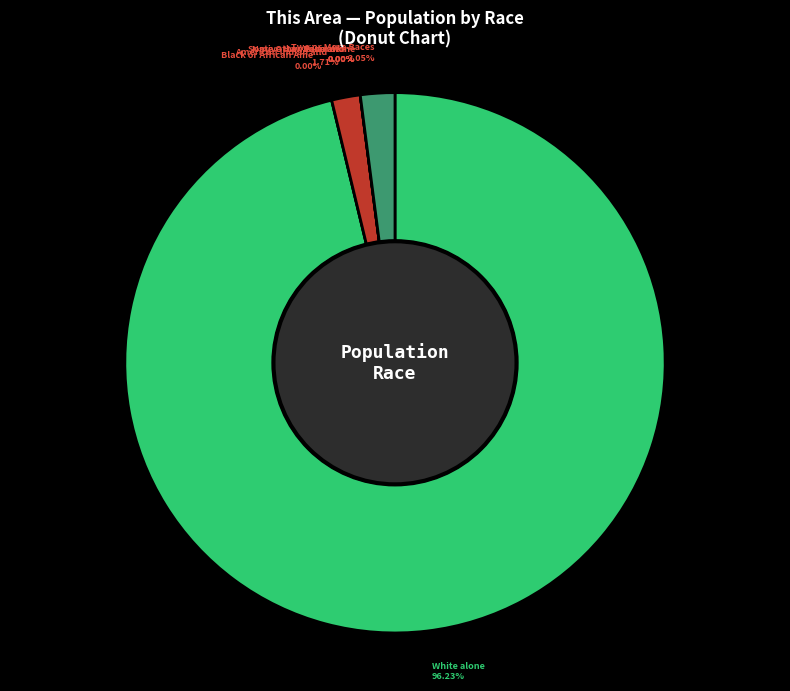

Is the sum of White alone and Two or More Races greater than half?

Yes